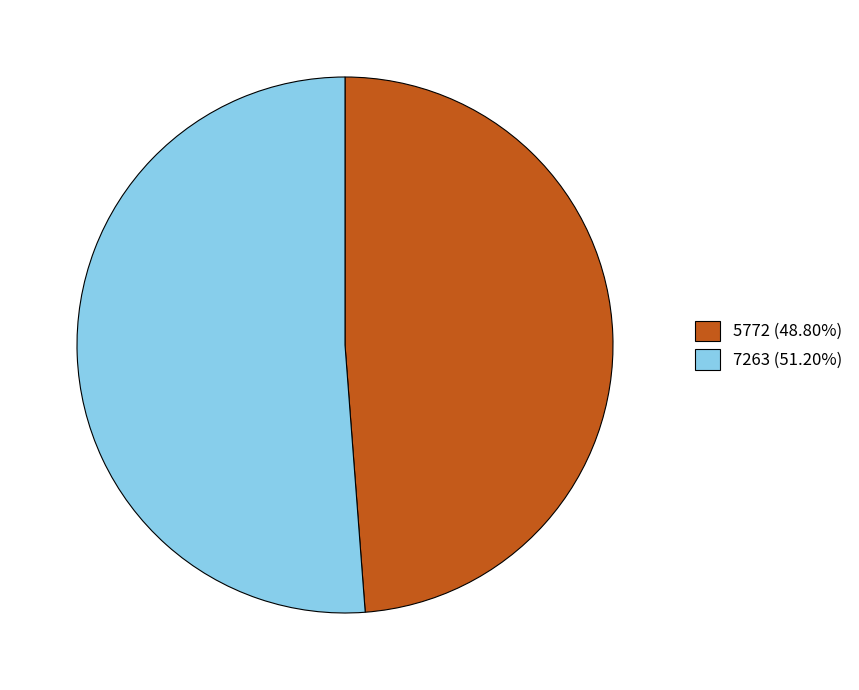

Do 7263 and 5772 together represent more than half of the pie?

Yes